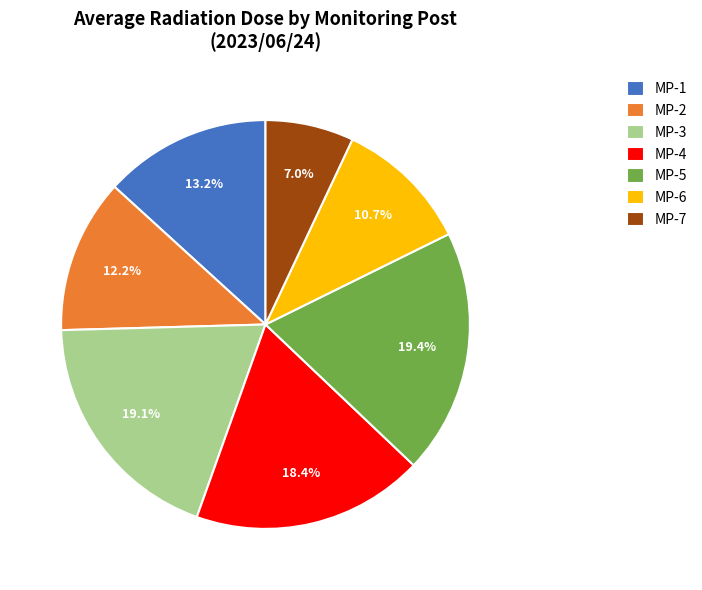

Is it true that MP-1 is 2% of the pie?

False